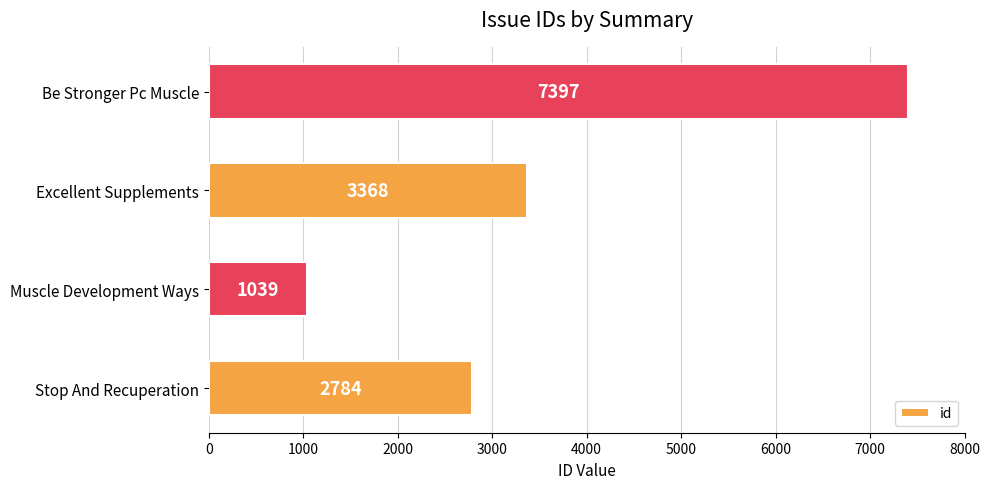

Is it true that the value at Muscle Development Ways is 578?

False